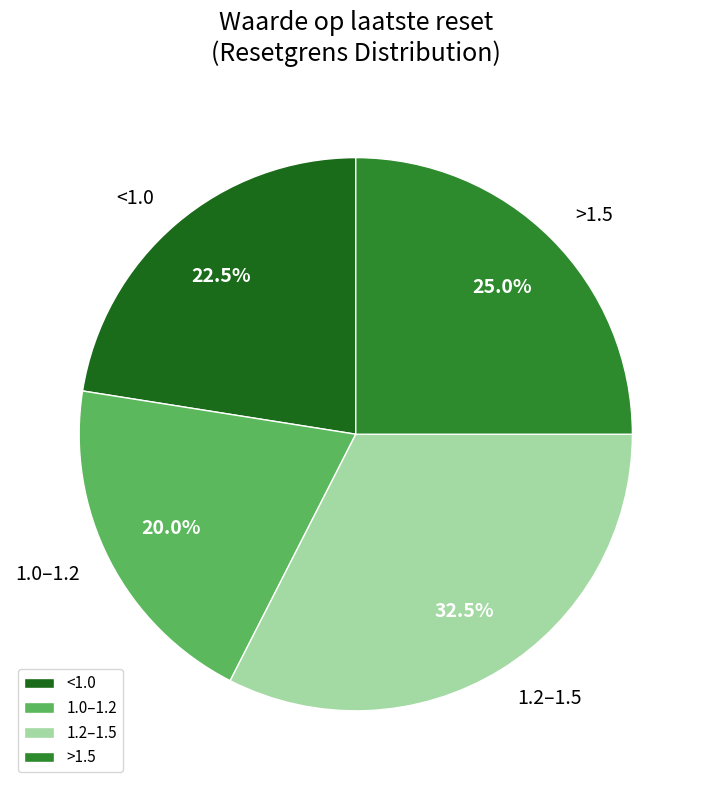

Is there any slice that represents more than half of the pie?

No